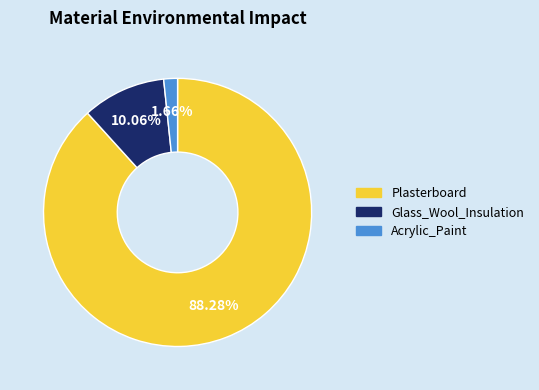

Combined, do Acrylic_Paint and Plasterboard account for over 50%?

Yes